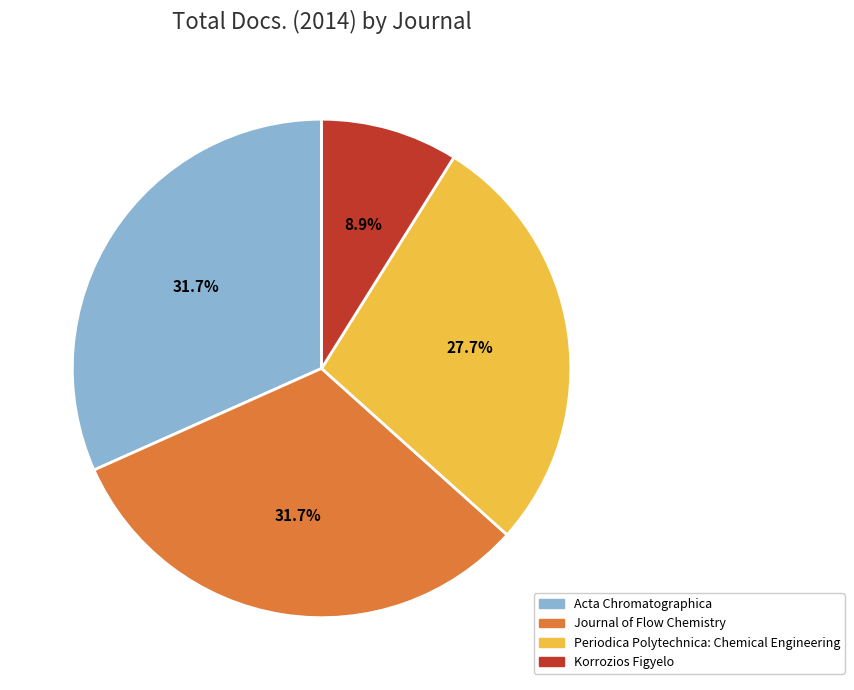

What is the total percentage of Journal of Flow Chemistry and Acta Chromatographica?

63.4%